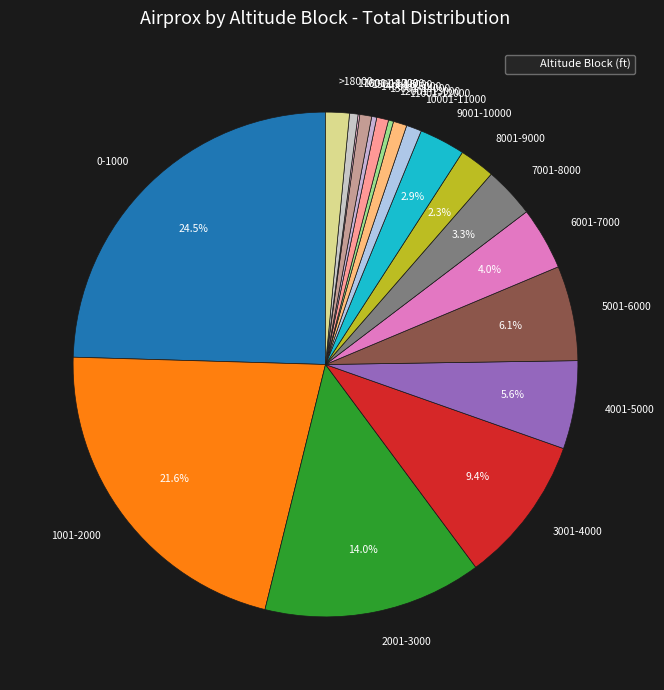

Between 15001-16000 and 6001-7000, which is larger?

6001-7000